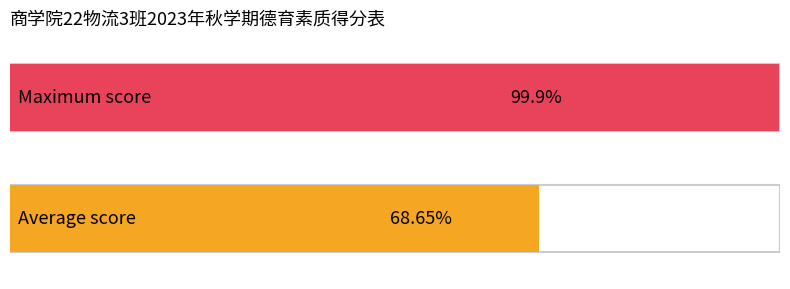

Rank the series by their maximum value, from lowest to highest.

Average, Maximum